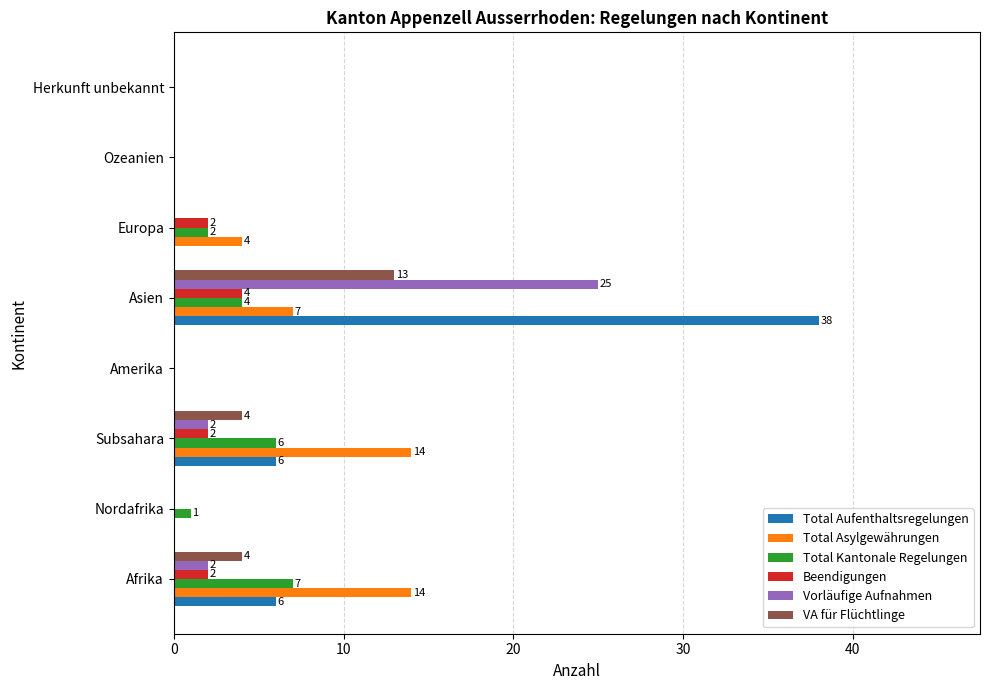

Count the number of data series in this chart.

6